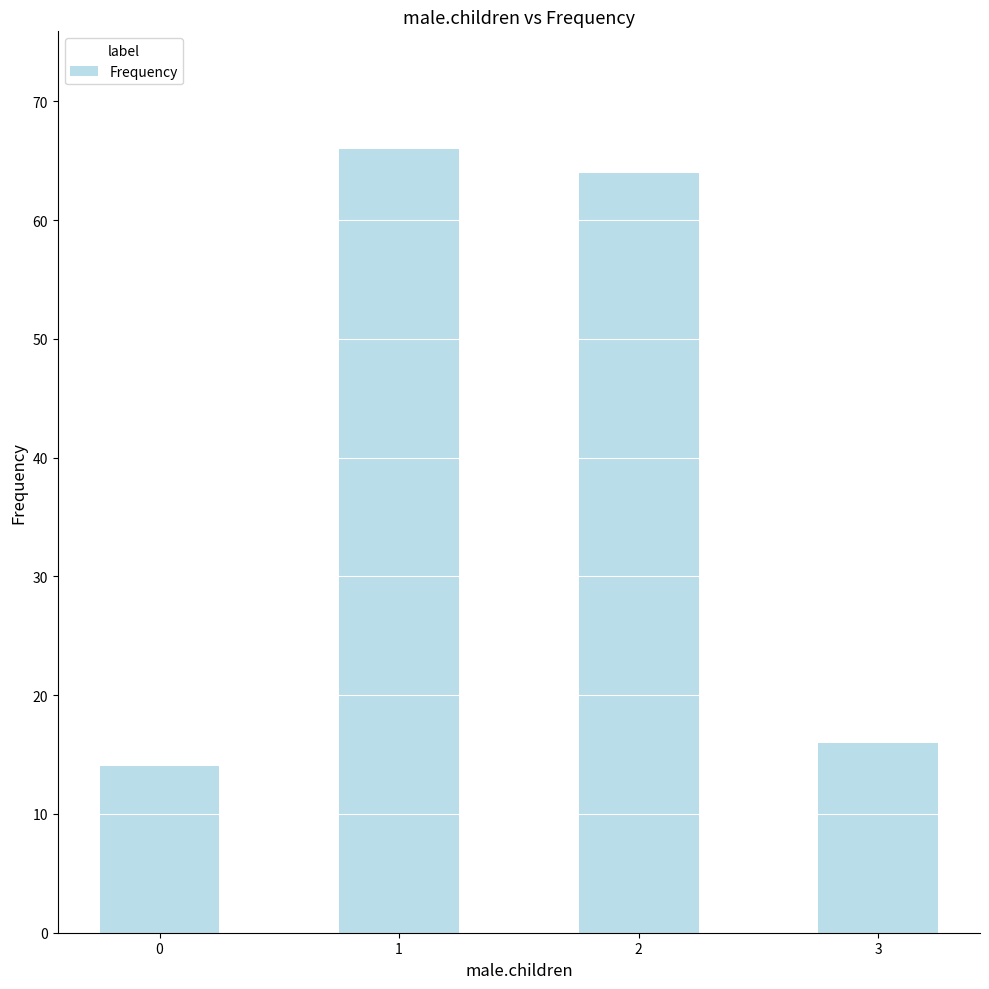

True or false: the data shows 20 at 0.

False